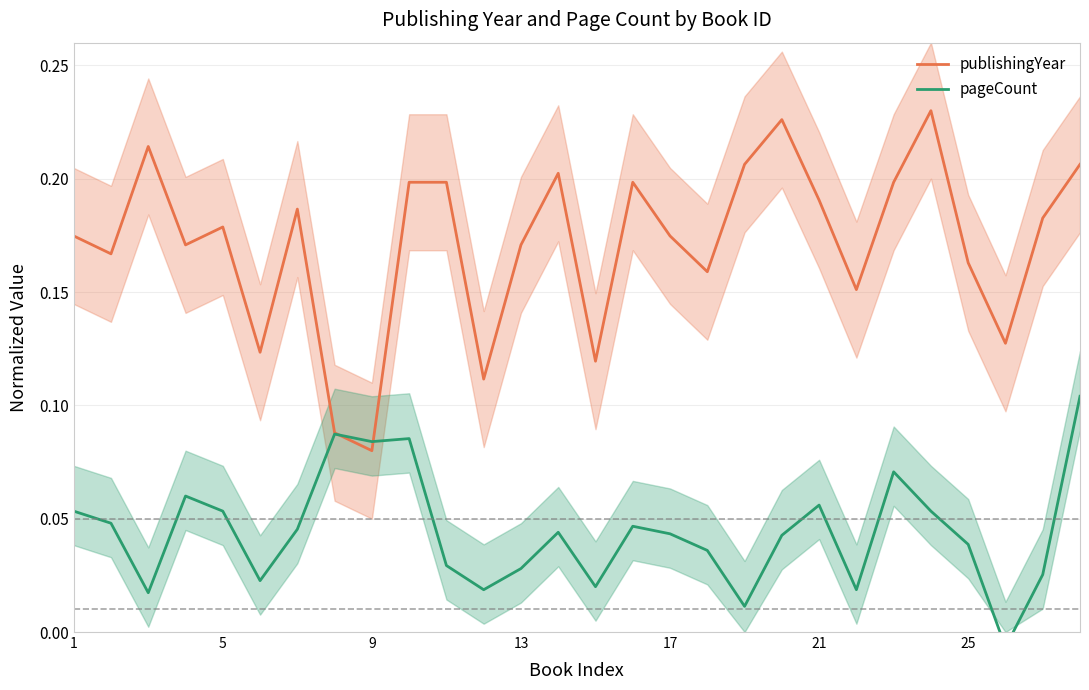

Reading left to right, what are all the values shown in this chart?

publishingYear: 0.2	0.2	0.2	0.2	0.2	0.1	0.2	0.1	0.1	0.2	0.2	0.1	0.2	0.2	0.1	0.2	0.2	0.2	0.2	0.2	0.2	0.2	0.2	0.2	0.2	0.1	0.2	0.2
pageCount: 0.1	0.0	0.0	0.1	0.1	0.0	0.0	0.1	0.1	0.1	0.0	0.0	0.0	0.0	0.0	0.0	0.0	0.0	0.0	0.0	0.1	0.0	0.1	0.1	0.0	-0.0	0.0	0.1